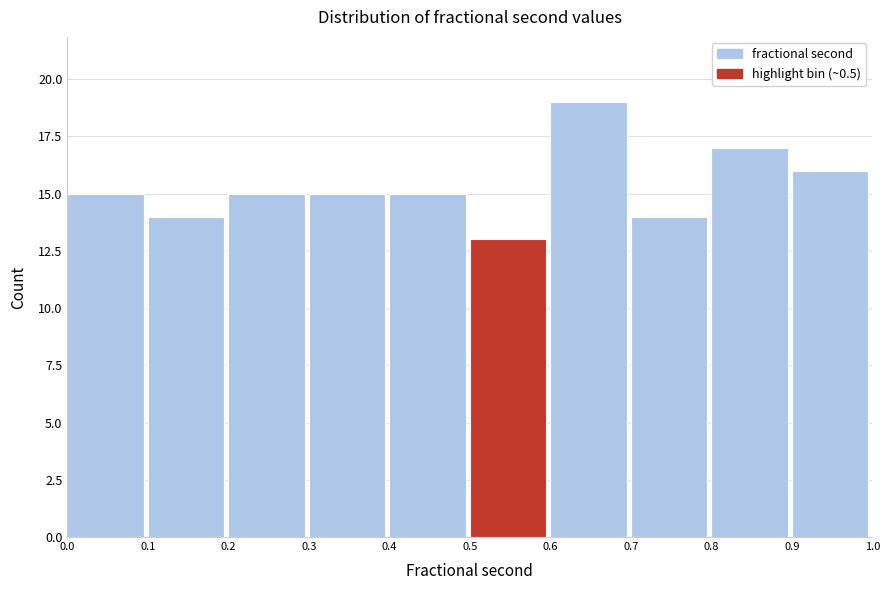

Reading left to right, transcribe this chart: for each bar, give the range it covers on the x-axis and its height. The values are not printed on the chart, so give them approximately, as read against the axis.

0.0 to 0.1: 15
0.1 to 0.2: 14
0.2 to 0.3: 15
0.3 to 0.4: 15
0.4 to 0.5: 15
0.5 to 0.6: 13
0.6 to 0.7: 19
0.7 to 0.8: 14
0.8 to 0.9: 17
0.9 to 1.0: 16